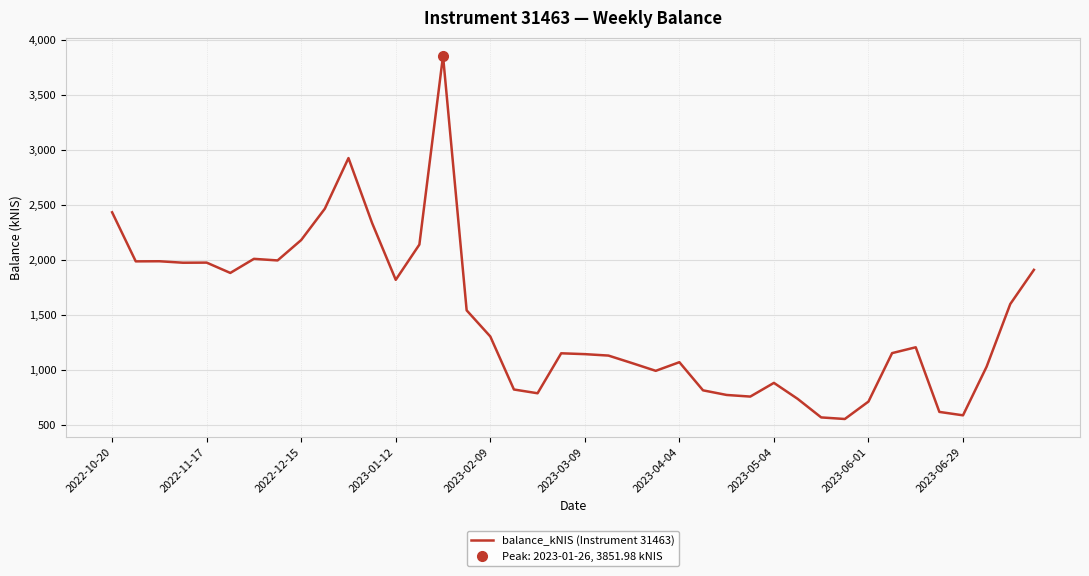

How many distinct data groups are displayed?

1